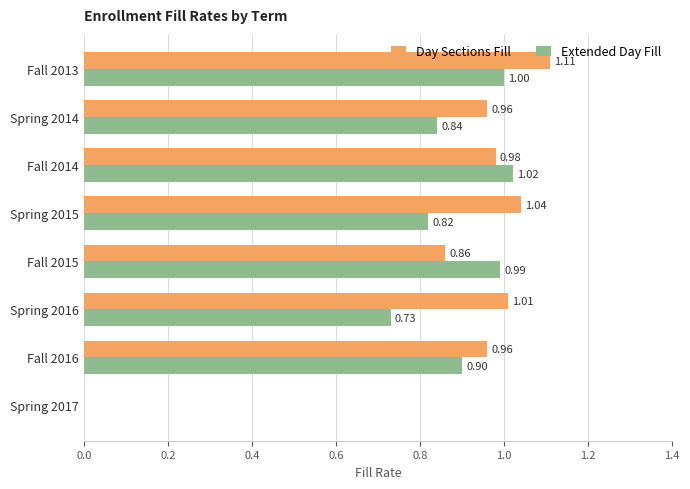

What is the total value across all series at Fall 2015?

1.9